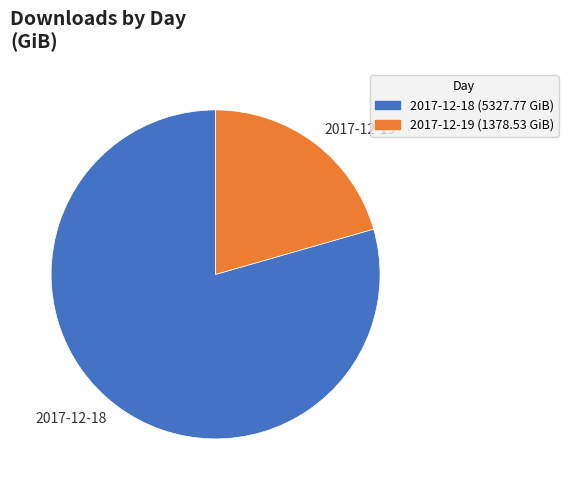

Is it true that 2017-12-19 is 28% of the pie?

False